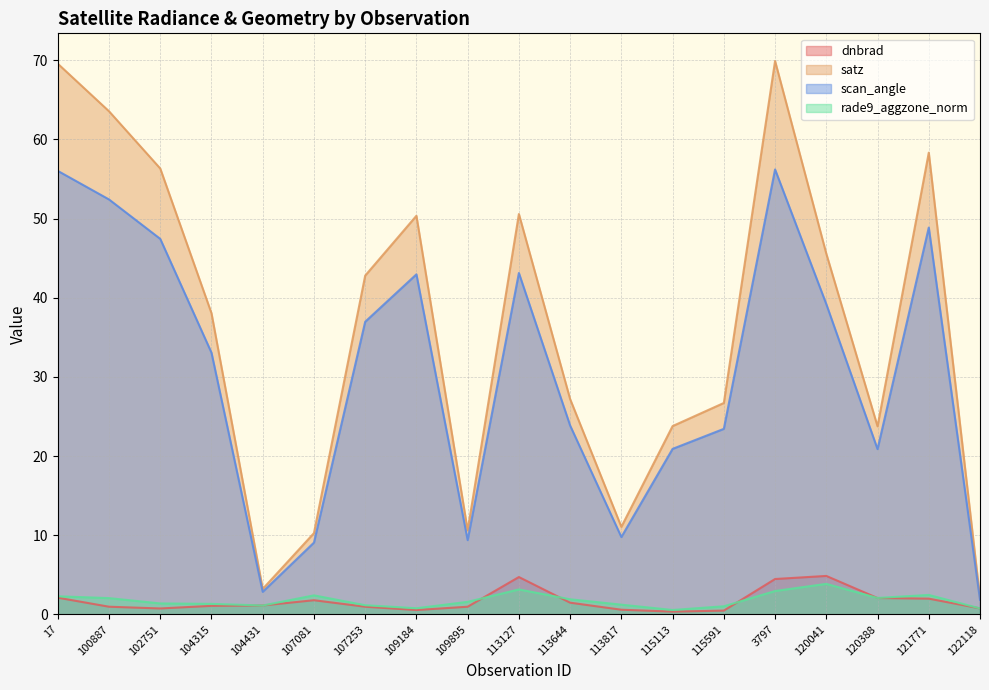

How many lines are shown in the chart?

4